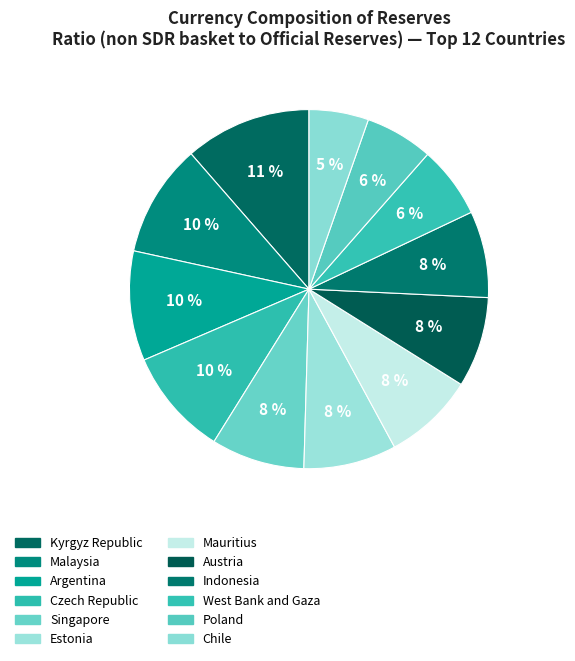

True or false: West Bank and Gaza accounts for 15% of the total.

False